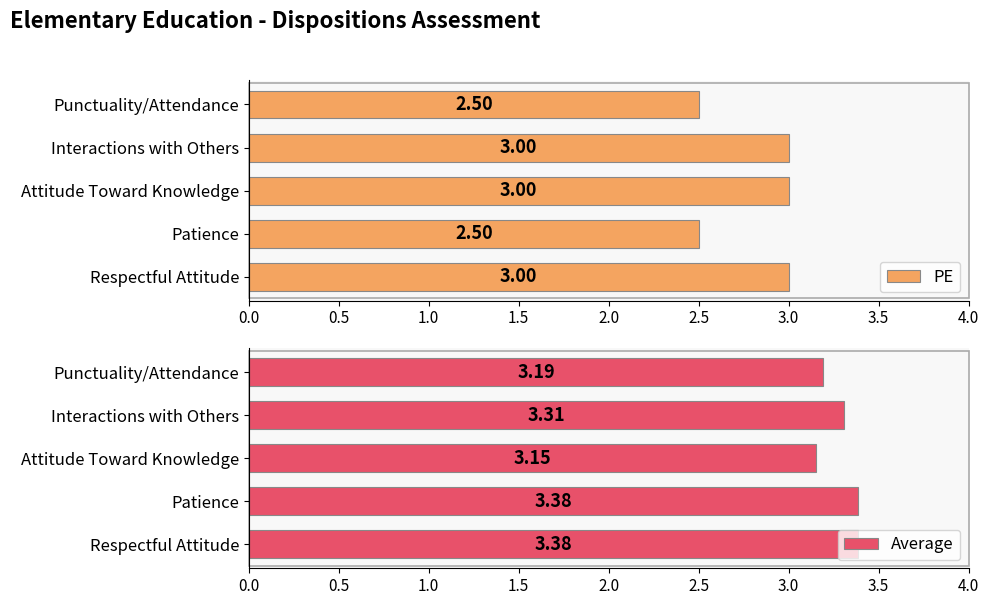

Count the number of categories in the chart.

5